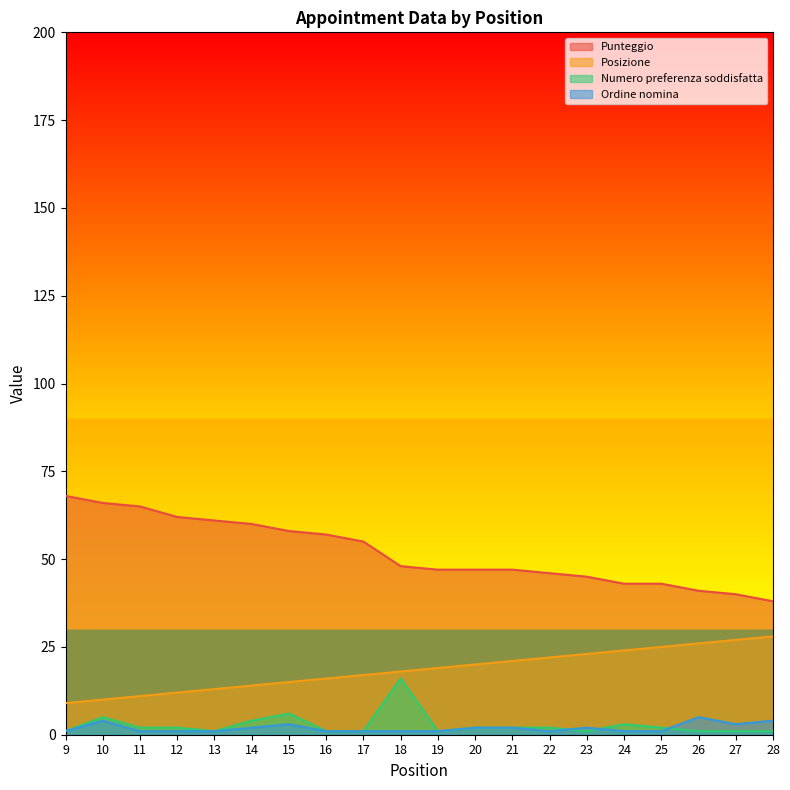

What are all the series names shown in the legend?

Punteggio, Posizione, Numero preferenza soddisfatta, Ordine nomina